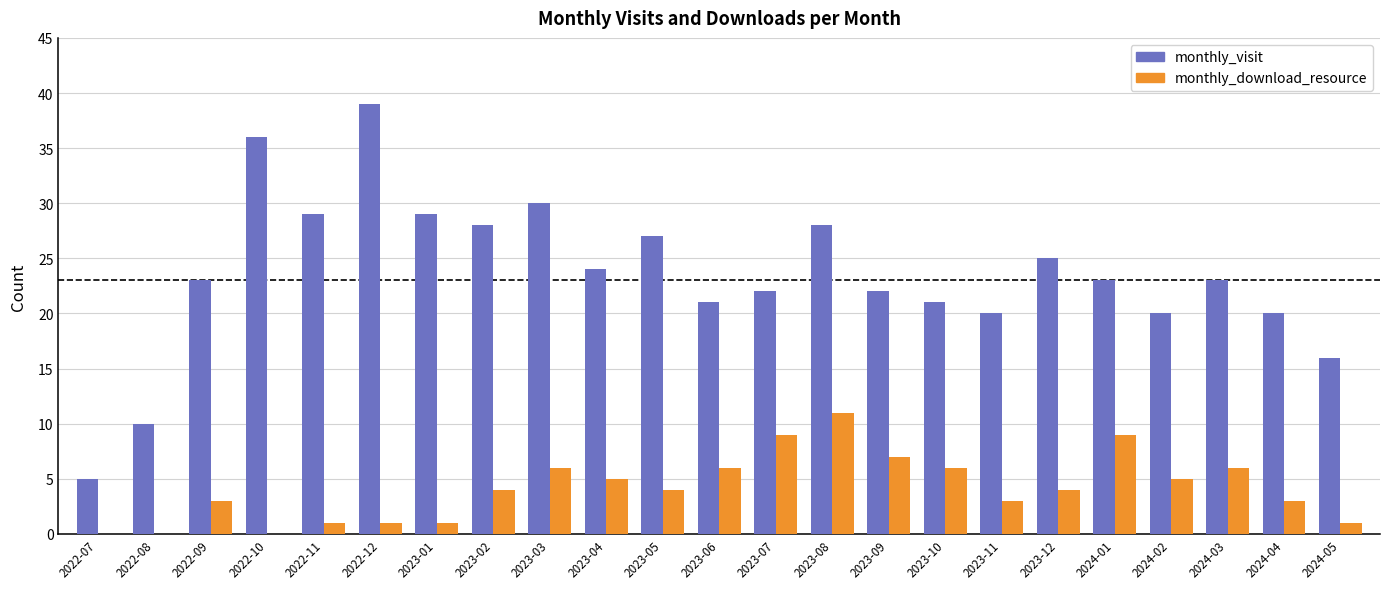

Reading left to right, transcribe all the data shown in this chart.

monthly_visit: 5	10	23	36	29	39	29	28	30	24	27	21	22	28	22	21	20	25	23	20	23	20	16
monthly_download_resource: 0	0	3	0	1	1	1	4	6	5	4	6	9	11	7	6	3	4	9	5	6	3	1